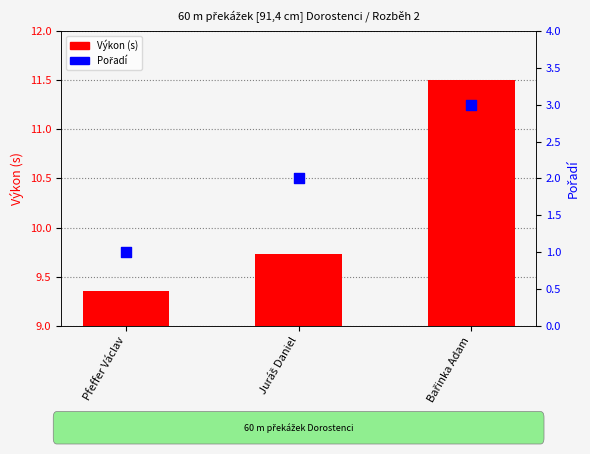

What is the total value across all series at Juráš Daniel?

11.7